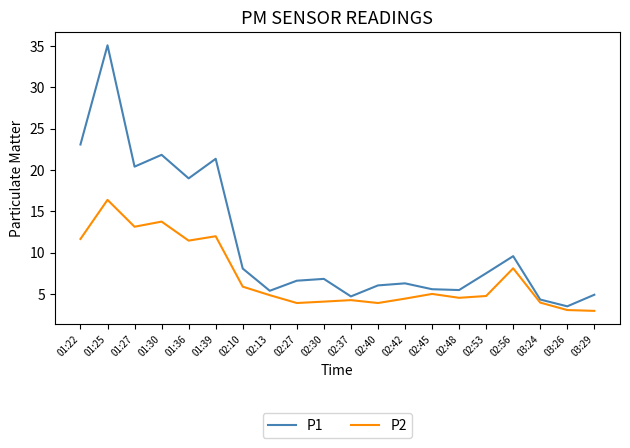

What is the minimum value shown in the chart?

3.0